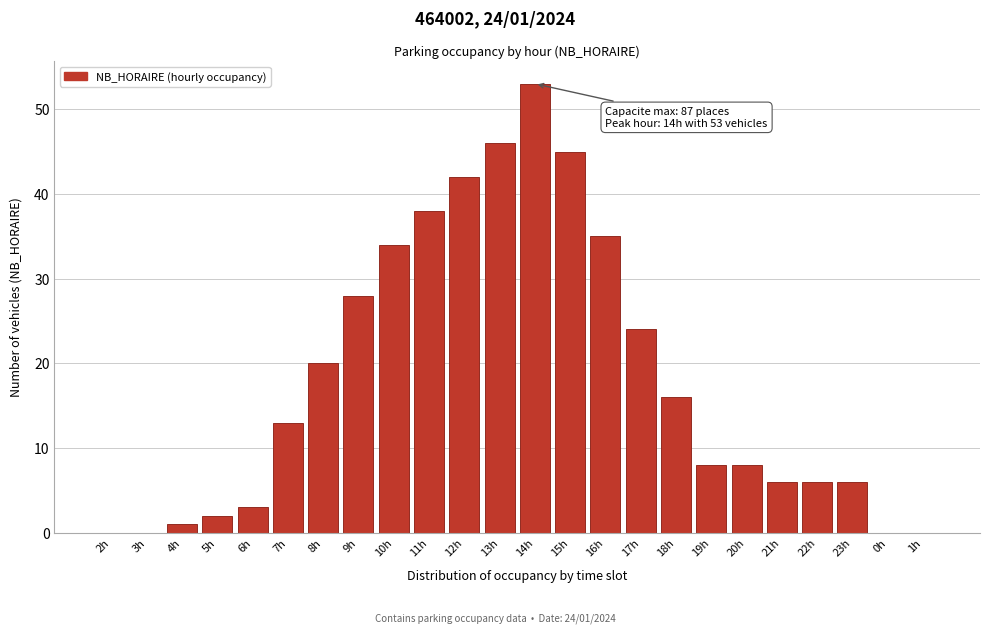

Reading right to left, extract all data points from this chart.

1h=0	0h=0	23h=6	22h=6	21h=6	20h=8	19h=8	18h=16	17h=24	16h=35	15h=45	14h=53	13h=46	12h=42	11h=38	10h=34	9h=28	8h=20	7h=13	6h=3	5h=2	4h=1	3h=0	2h=0